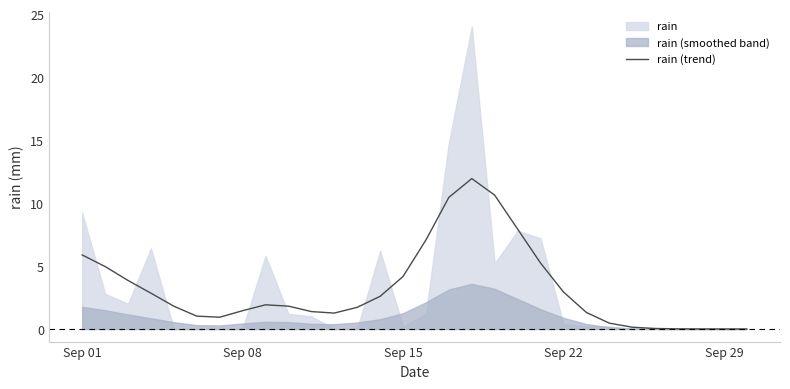

True or false: rain (trend) has a value of 1.5 at Sep 08.

True